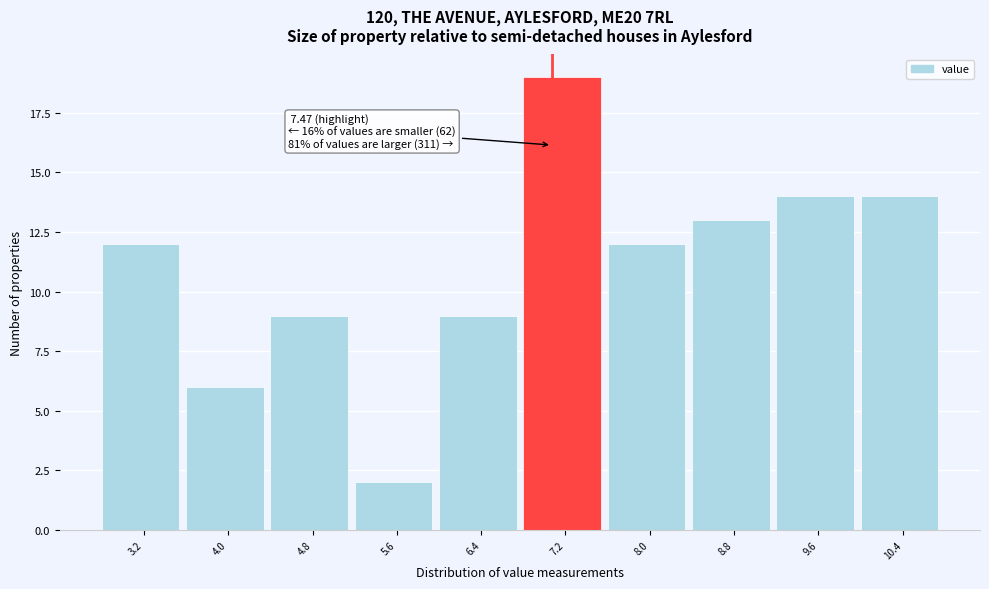

Reading left to right, what are all the values shown in this chart?

3.2=12	4.0=6	4.8=9	5.6=2	6.4=9	7.2=19	8.0=12	8.8=13	9.6=14	10.4=14